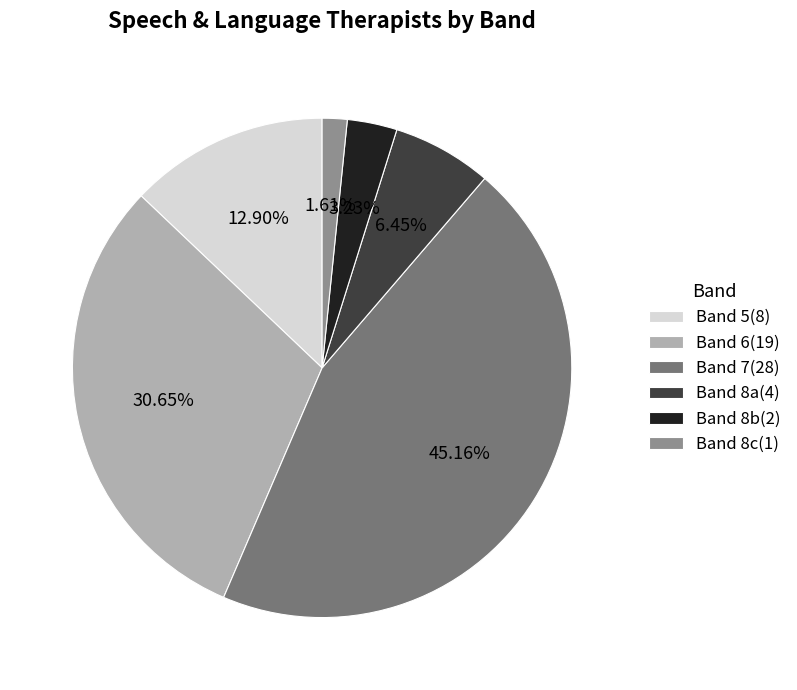

To the nearest percent, what portion does Band 8a represent?

6%